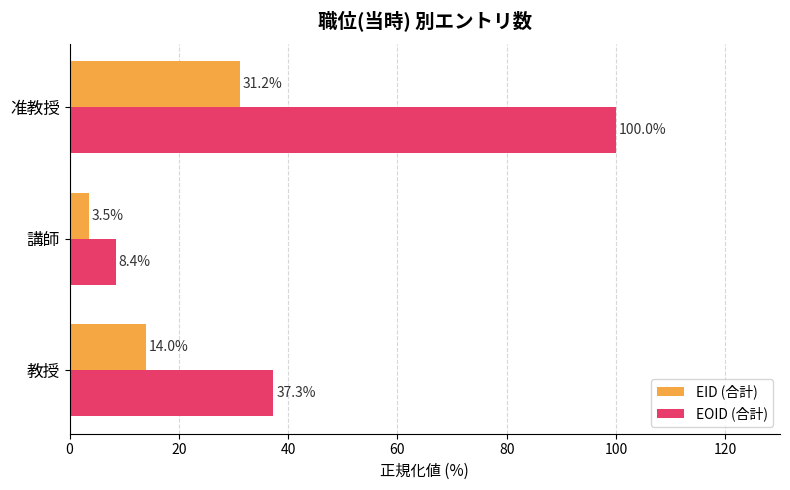

Between 講師 and 准教授, which series saw the biggest shift?

EOID (合計)